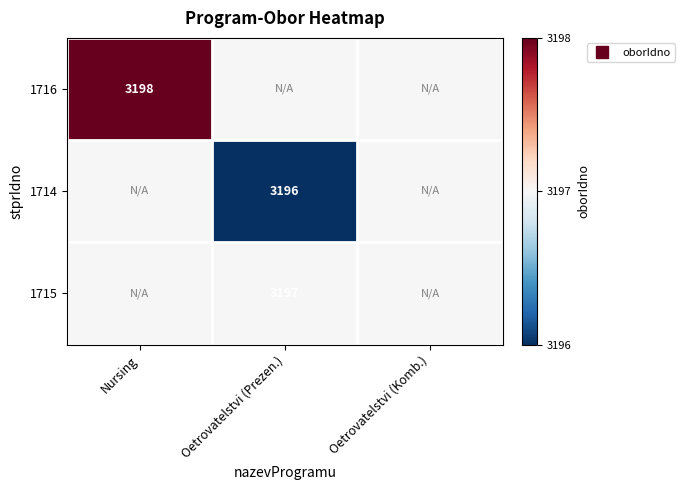

What is the minimum value for 1715?

3197